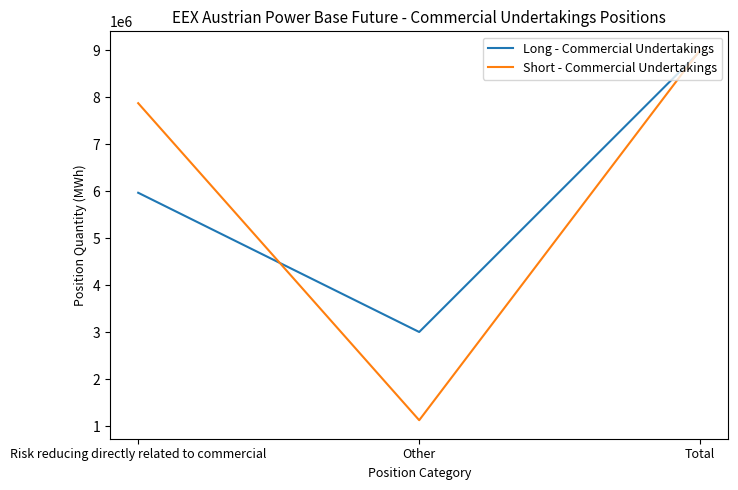

Is the value of Long - Commercial Undertakings at Risk reducing directly related to commercial greater than the value of Short - Commercial Undertakings at Other?

Yes